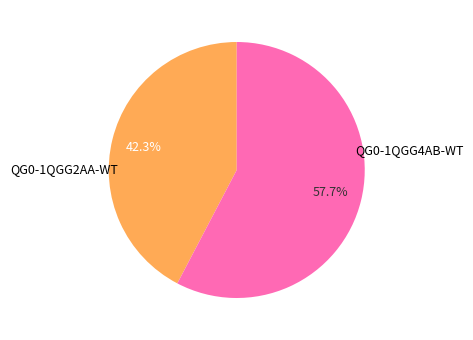

Is there any slice that represents more than half of the pie?

Yes